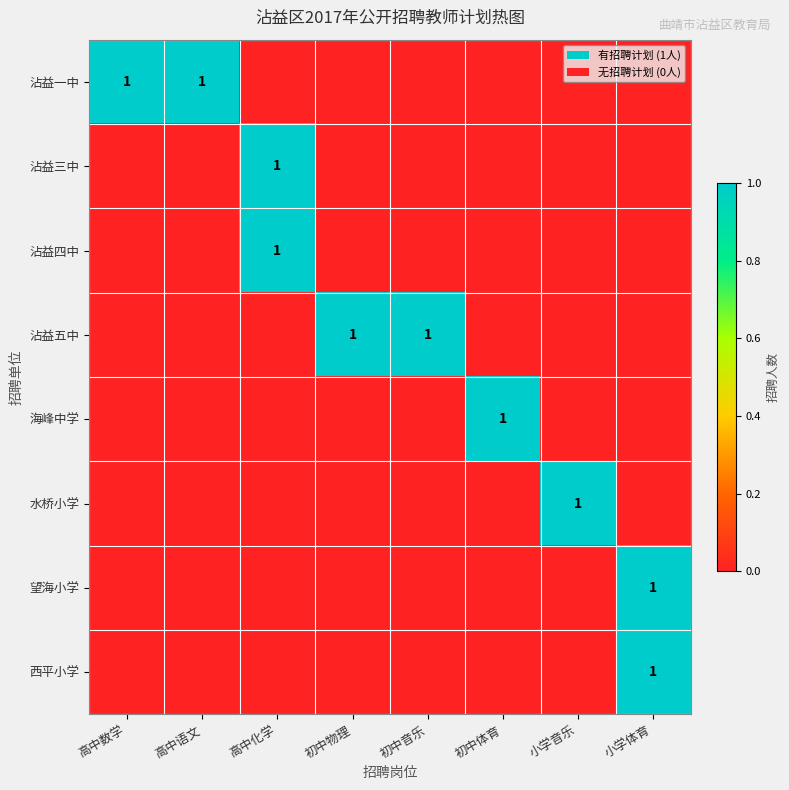

At which category is the sum across all series the highest?

高中化学